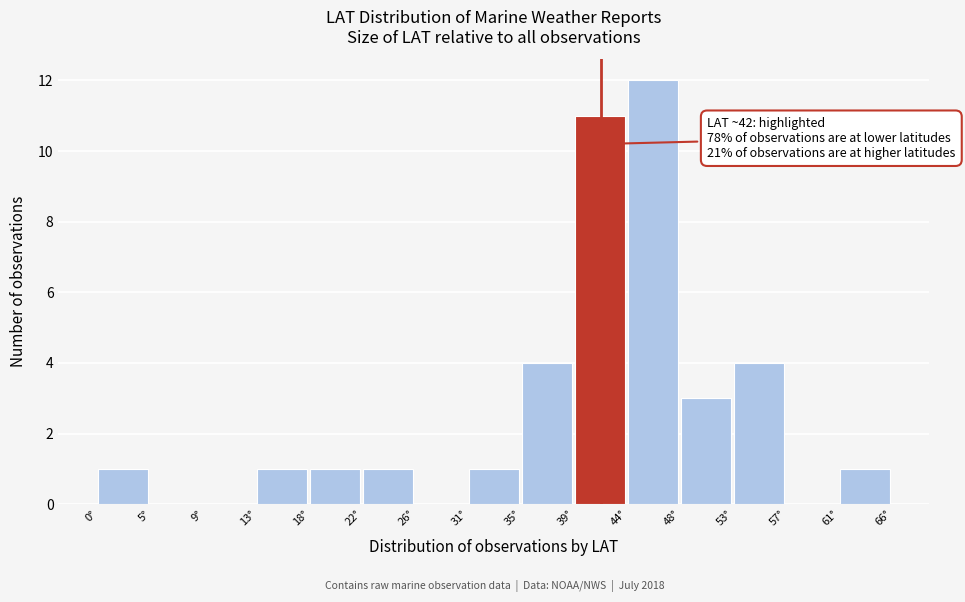

Over which range of the x-axis is the bar tallest?

44.0 to 48.0